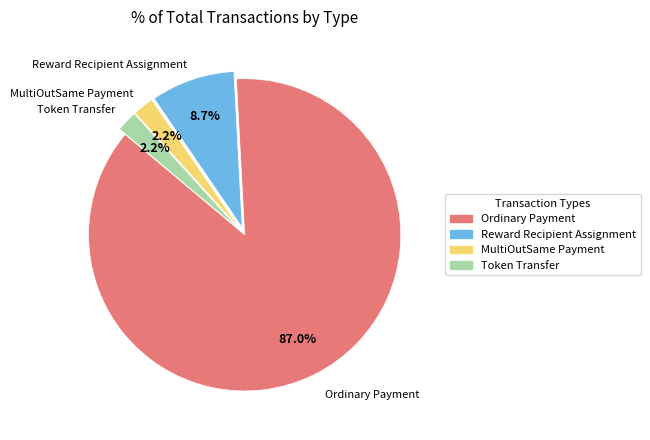

Count the number of slices in the pie.

4